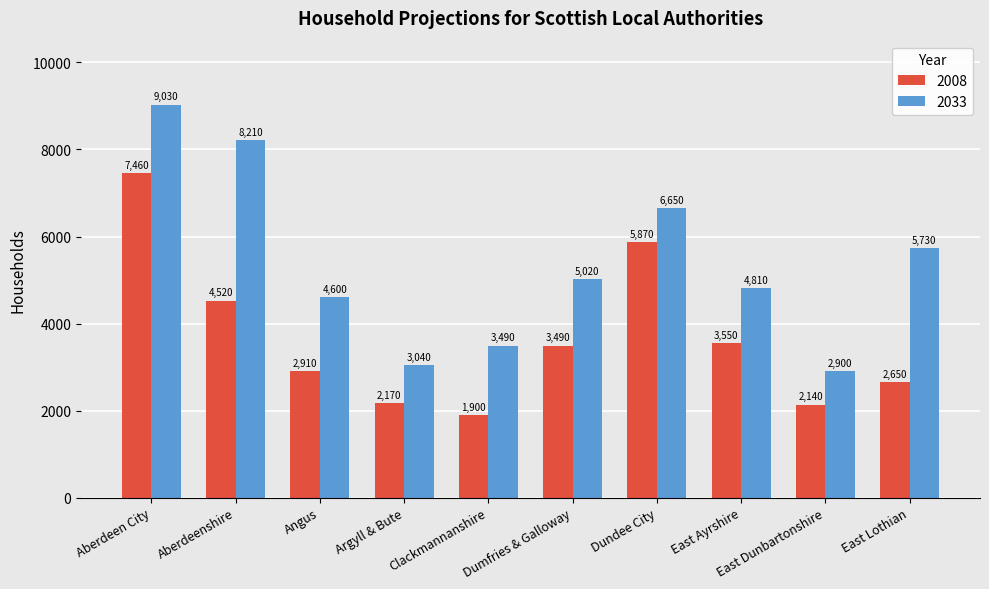

Which series has the largest range (max minus min)?

2033